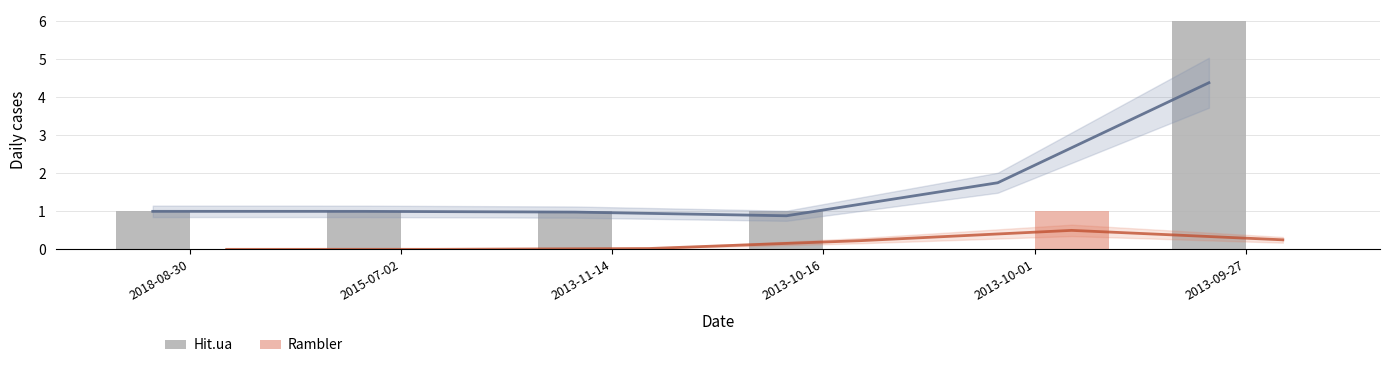

The value of Rambler at 2018-08-30 is 1. True or false?

False